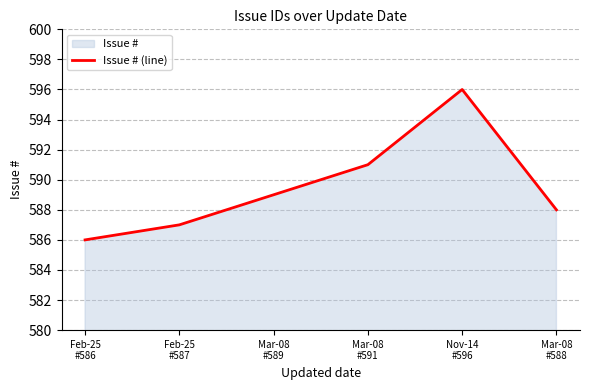

True or false: the data shows 239 at Mar-08
#589.

False